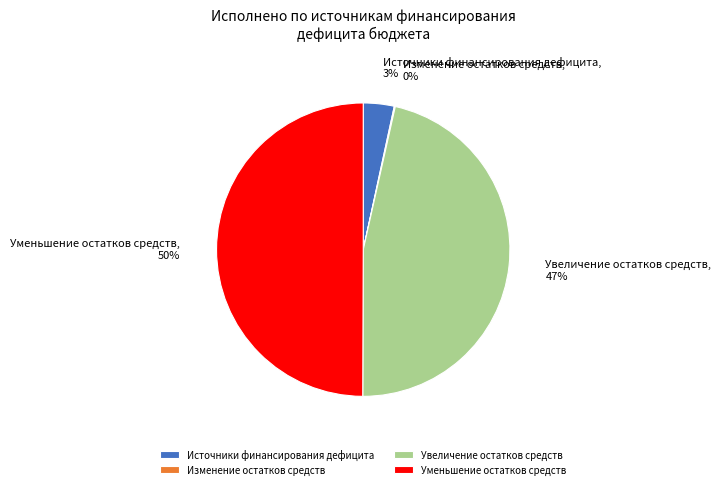

Combined, do Уменьшение остатков средств and Источники финансирования дефицита account for over 50%?

Yes